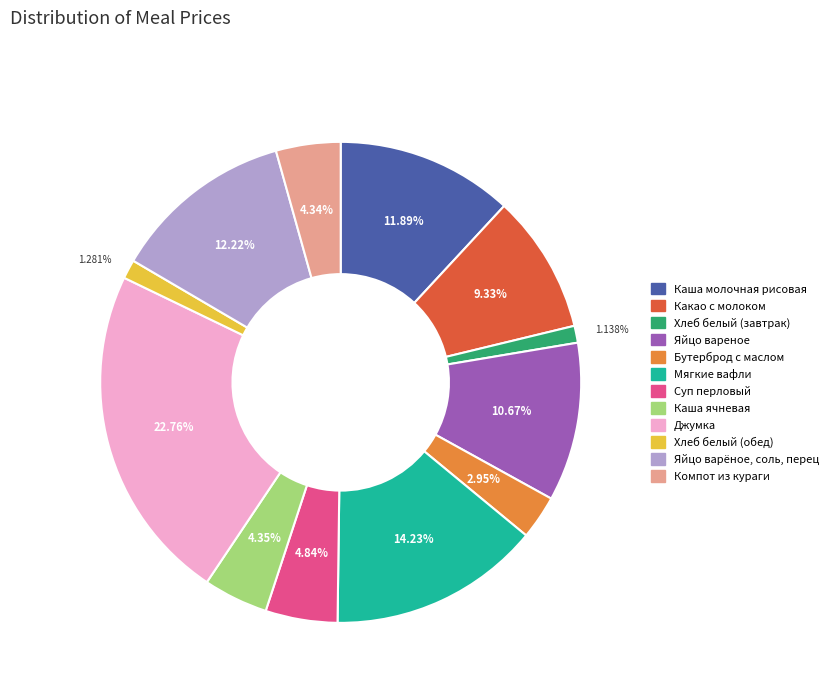

Which has a higher value, Яйцо вареное or Джумка?

Джумка